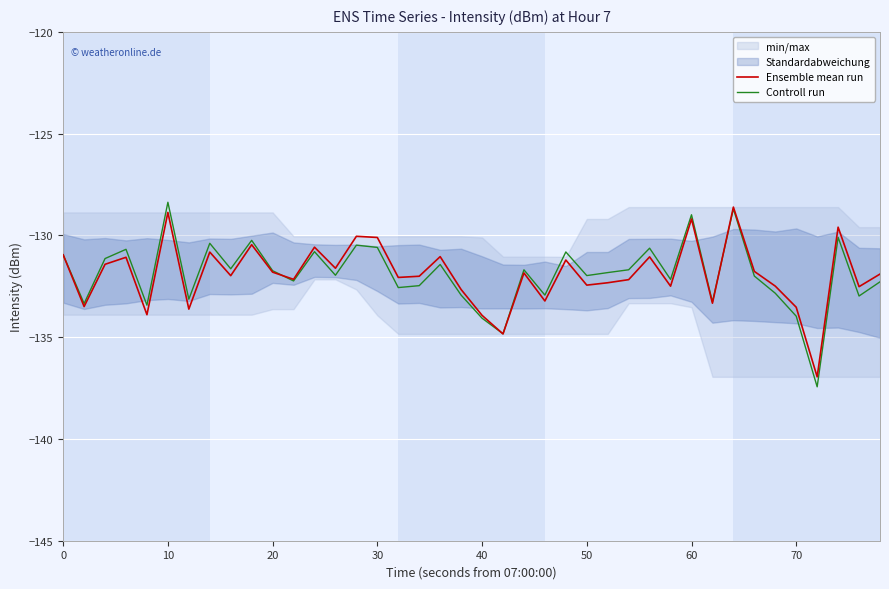

What is the maximum value for Ensemble mean run?

-128.6